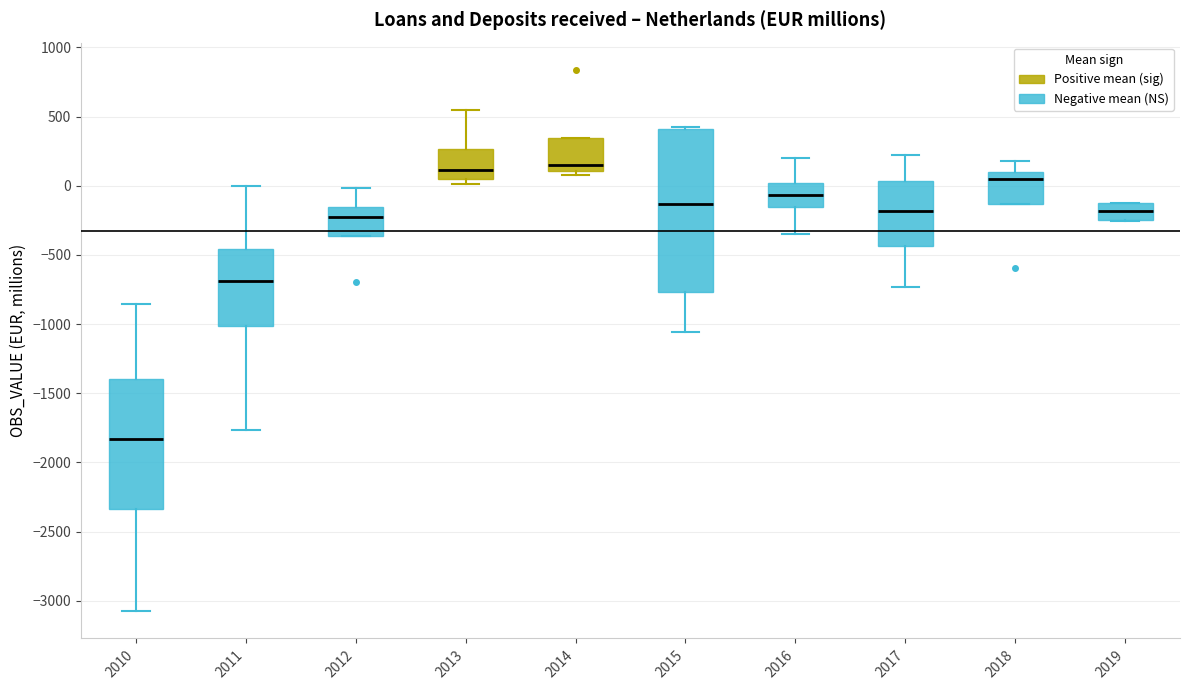

Where is the upper edge of the box at x = 2014 on the y-axis? The values are not printed on the chart, so give them approximately, as read against the axis.

350